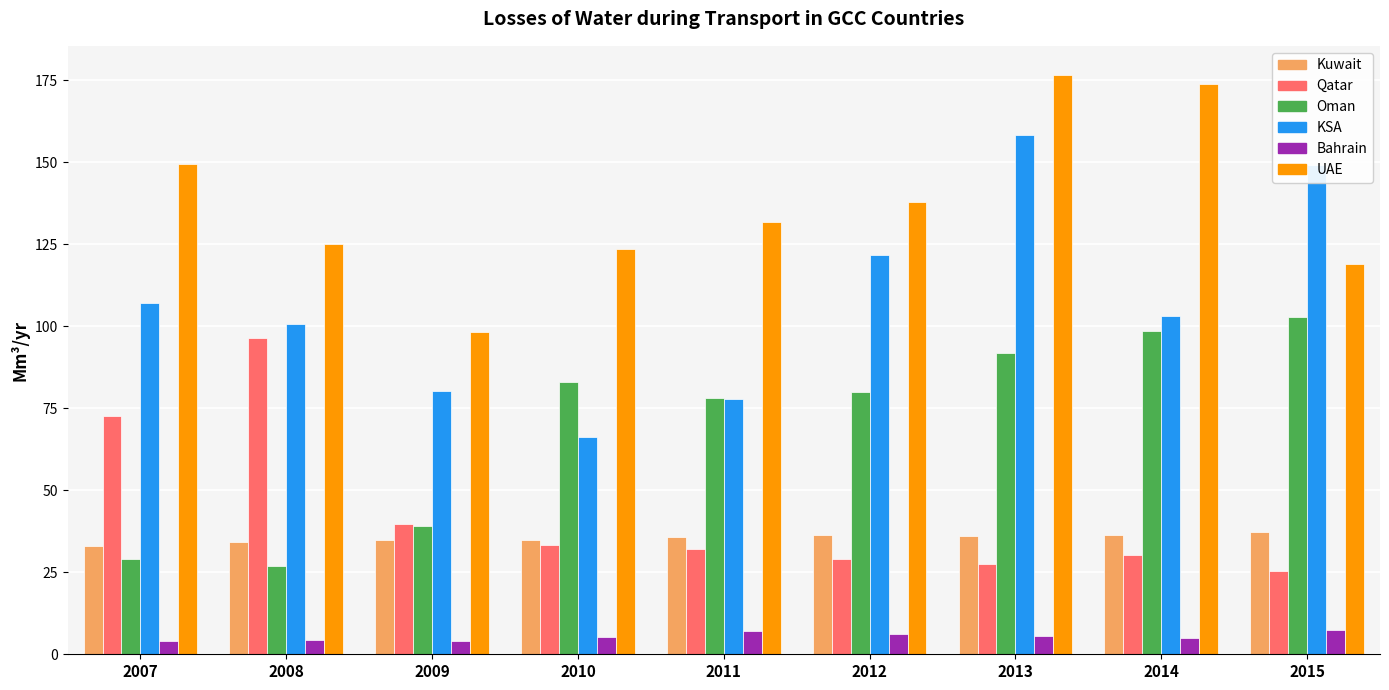

Where is UAE nearest to the value 137?

2012